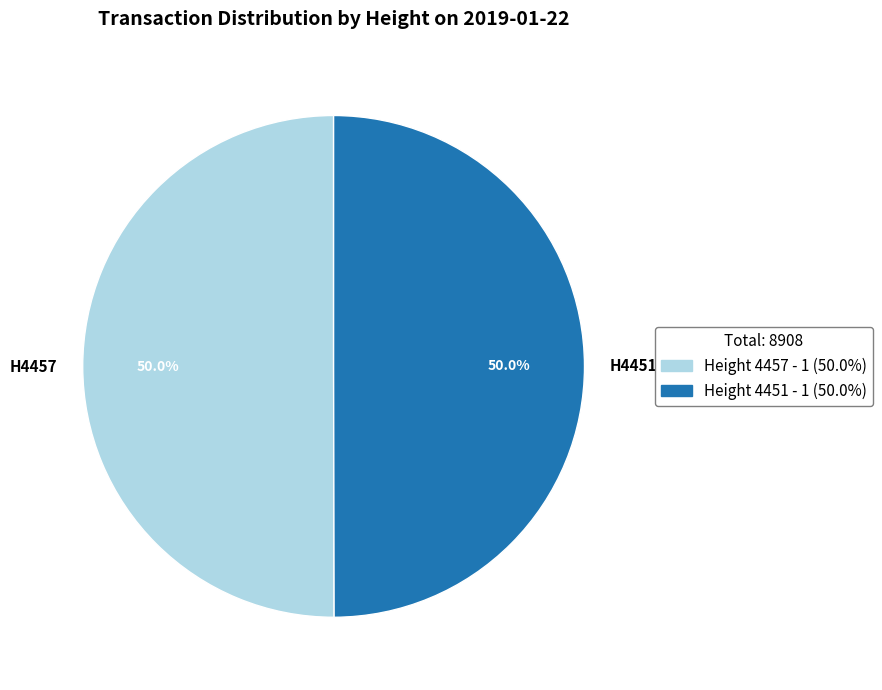

What is the total percentage of H4457 and H4451?

100.0%